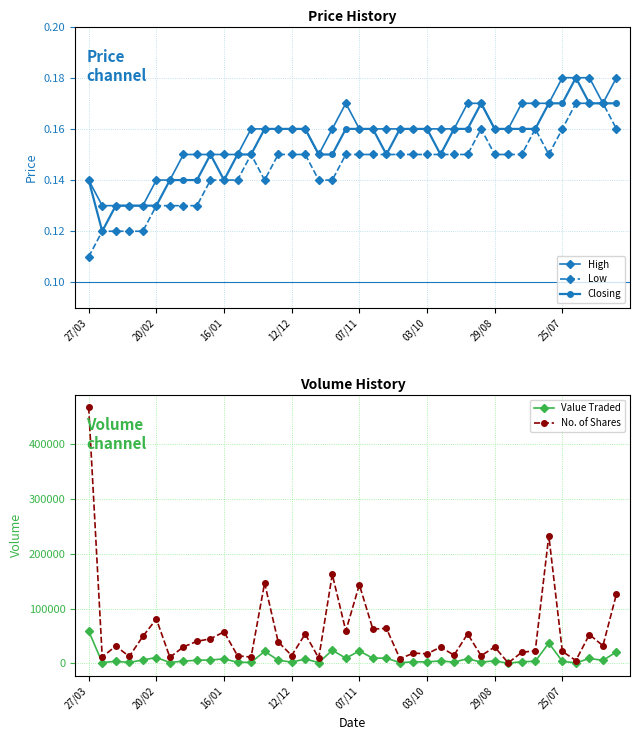

Which series changed the most between 23 and 38?

No. of Shares